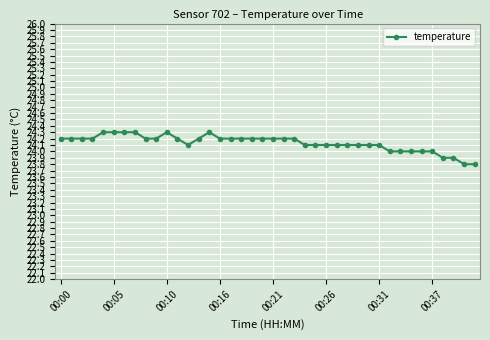

What is the smallest value displayed?

23.8